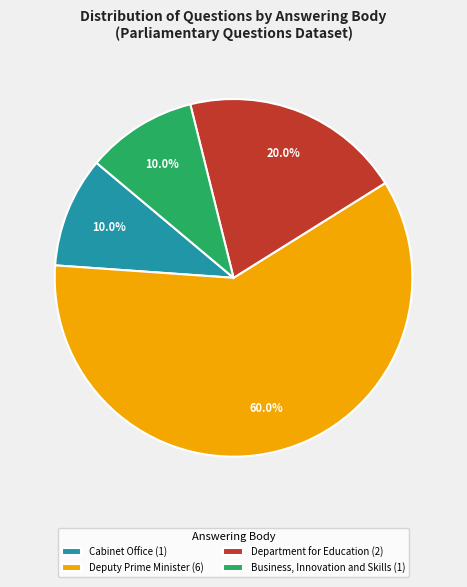

Between Department for Education and Deputy Prime Minister, which is larger?

Deputy Prime Minister